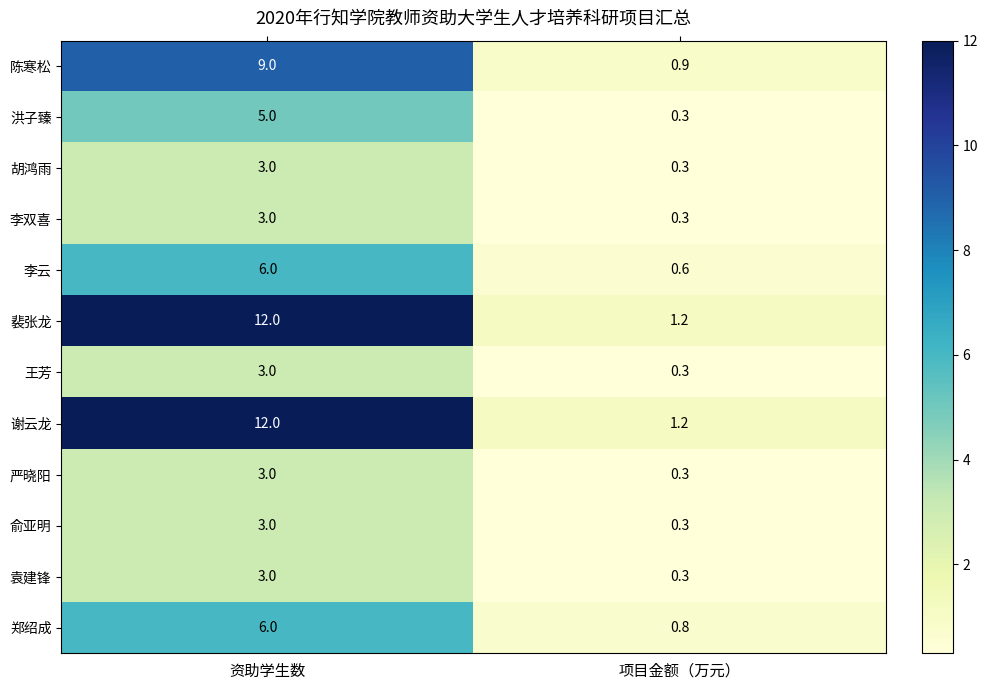

Reading left to right, extract all data points from this chart.

陈寒松: 9.0	0.9
洪子臻: 5.0	0.3
胡鸿雨: 3.0	0.3
李双喜: 3.0	0.3
李云: 6.0	0.6
裴张龙: 12.0	1.2
王芳: 3.0	0.3
谢云龙: 12.0	1.2
严晓阳: 3.0	0.3
俞亚明: 3.0	0.3
袁建锋: 3.0	0.3
郑绍成: 6.0	0.8